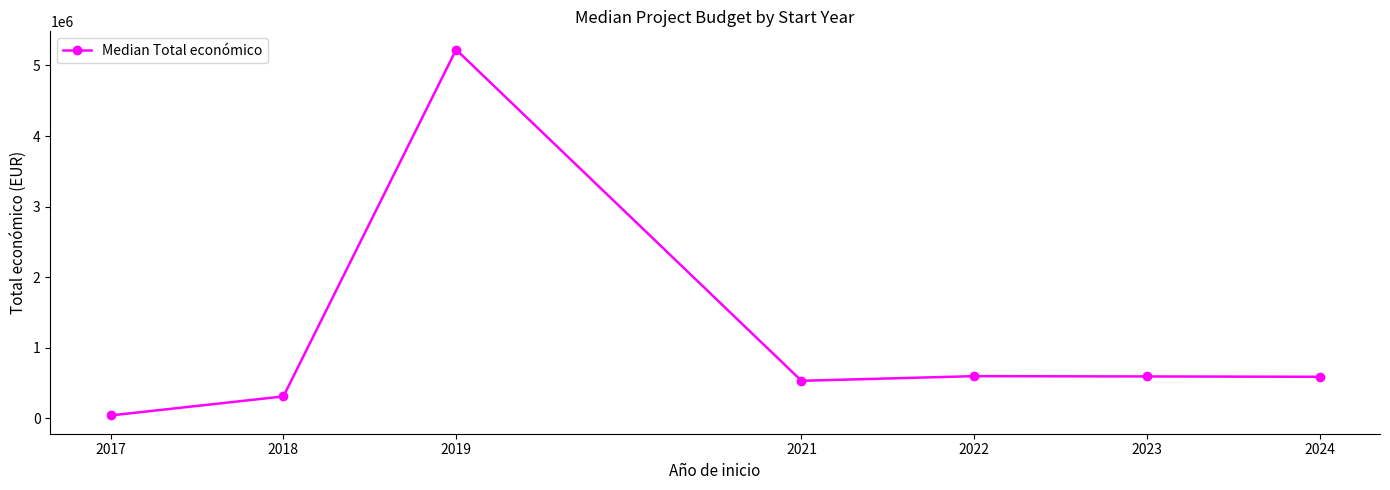

What is the value of the 3rd point from the left?

5223966.0